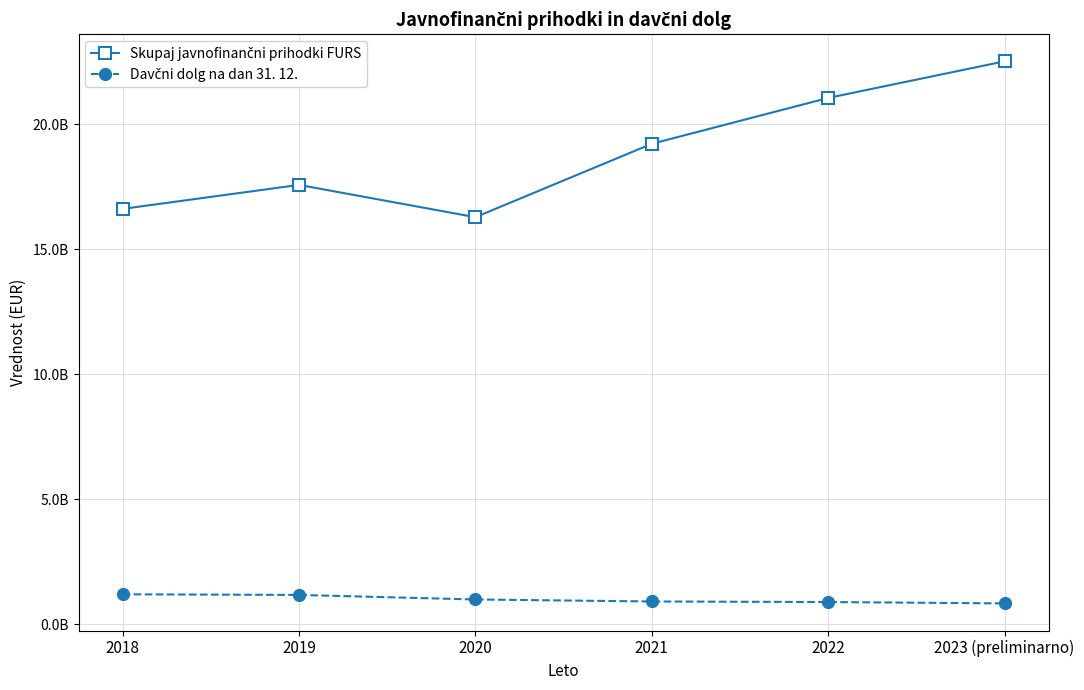

Is it true that Skupaj javnofinančni prihodki FURS equals 16281755053 at 2020?

True